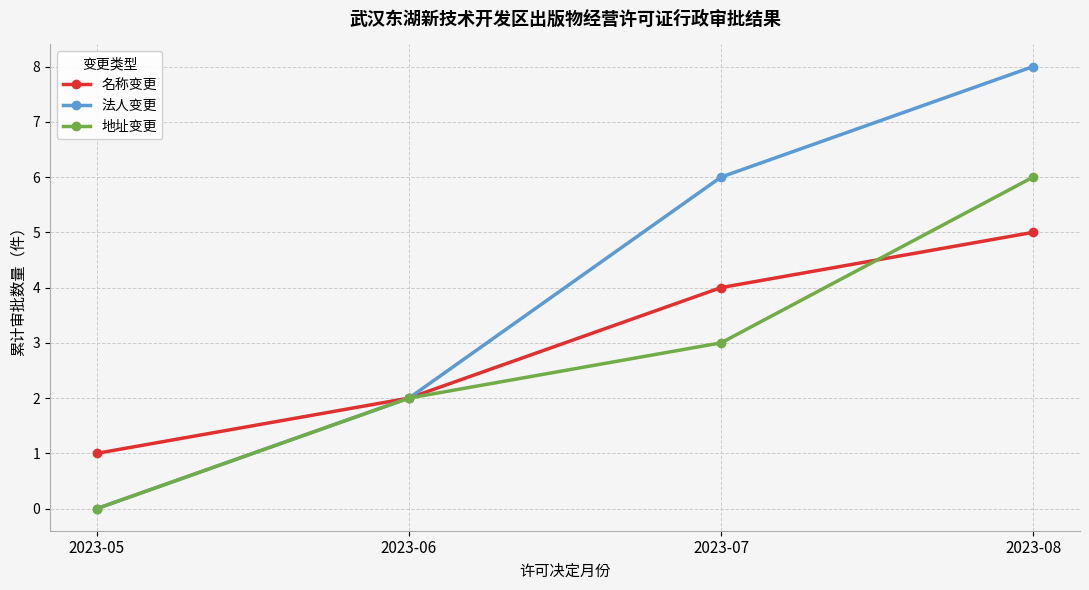

Does the chart have visible grid lines?

Yes